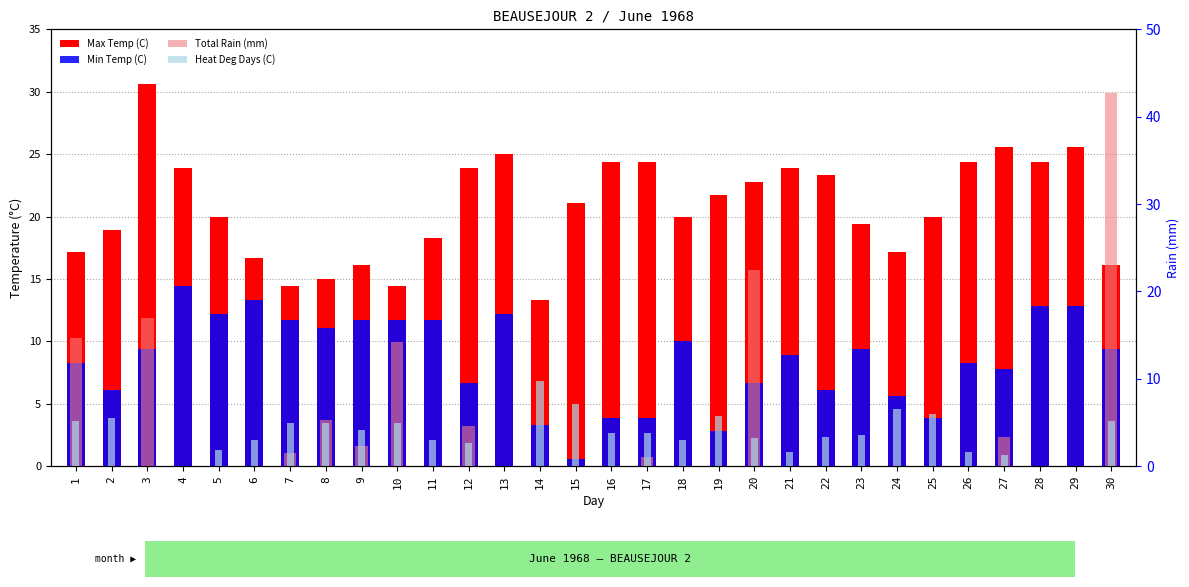

Rank the categories by Total Rain (mm) value from highest to lowest.

30, 20, 3, 1, 10, 8, 12, 27, 9, 7, 17, 2, 4, 5, 6, 11, 13, 14, 15, 16, 18, 19, 21, 22, 23, 24, 25, 26, 28, 29